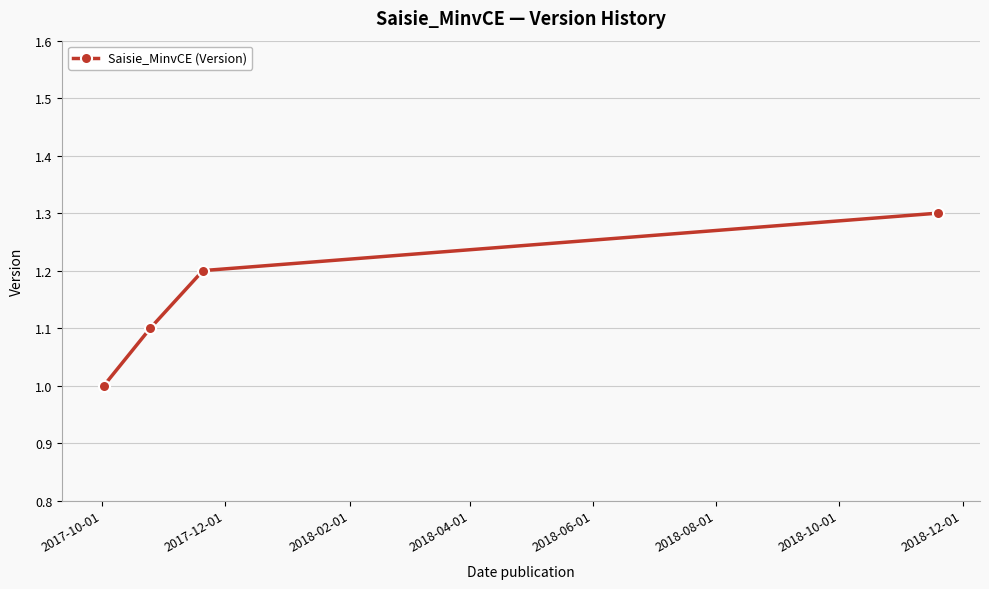

What is the difference between the maximum and minimum values?

0.3